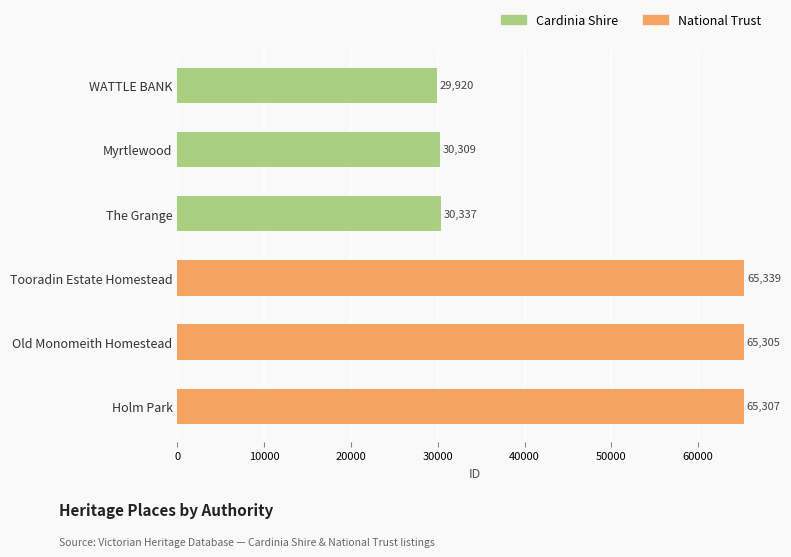

What is the highest value of the National Trust series?

65339